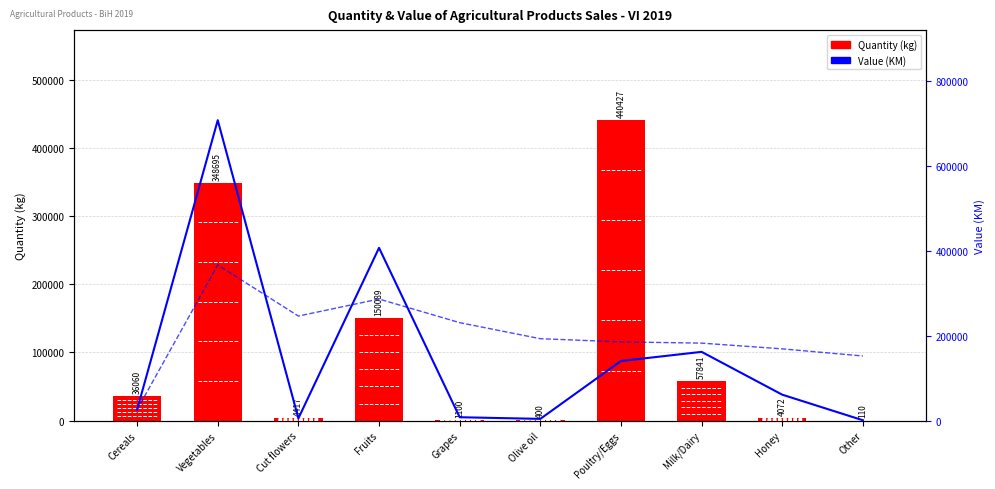

Which series changed the most between Vegetables and Cut flowers?

Value (KM)